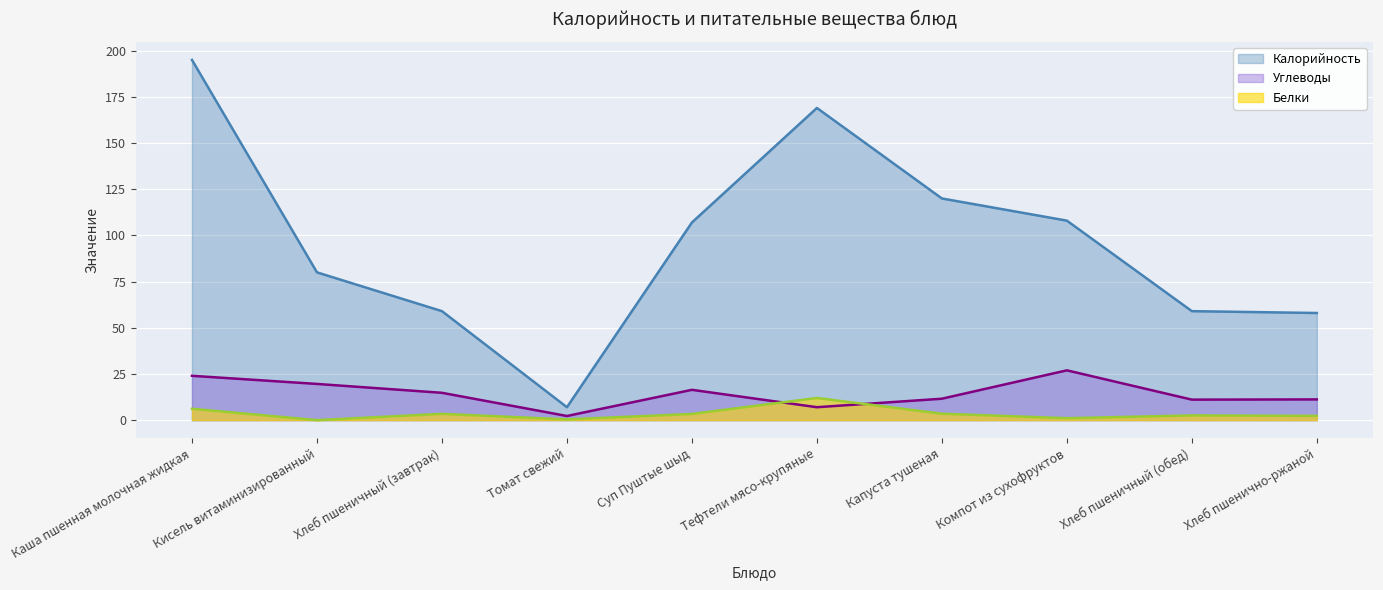

Rank the series at Тефтели мясо-крупяные from highest to lowest value.

Калорийность, Белки, Углеводы